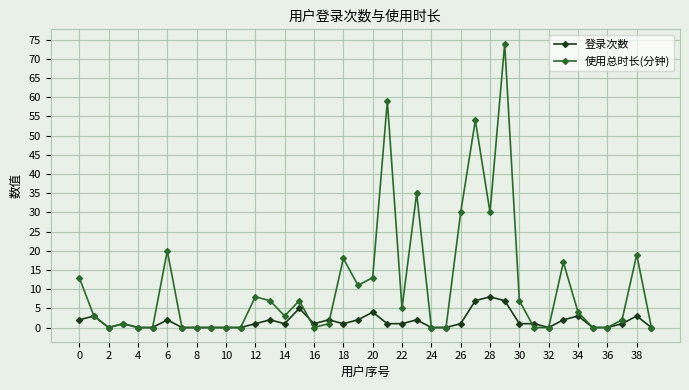

List the series in order of their peak value, highest first.

使用总时长(分钟), 登录次数